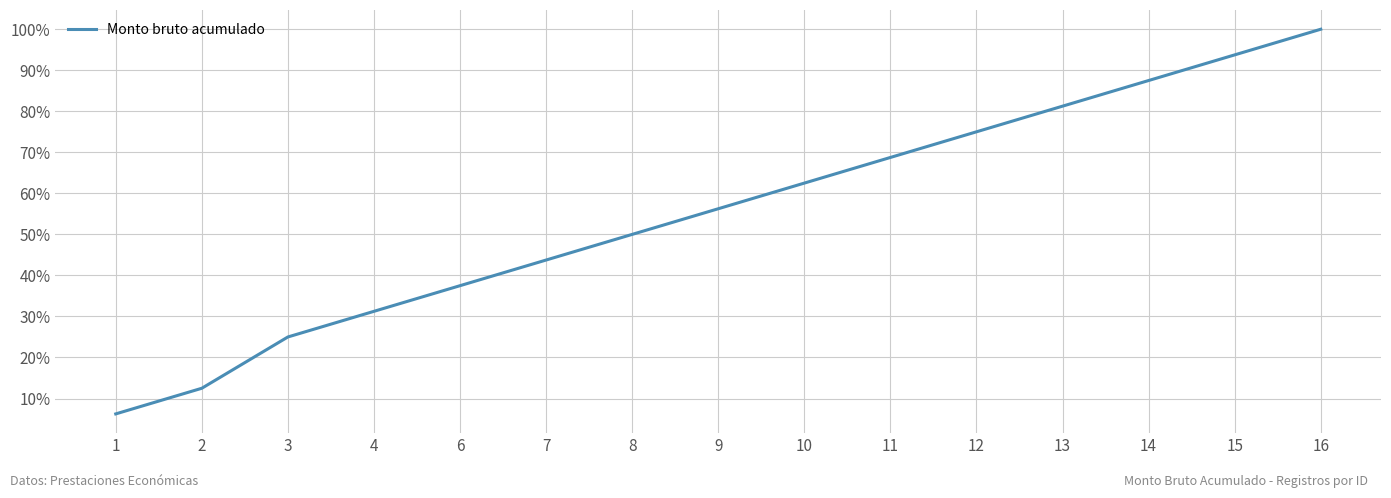

Which category has the highest value across all series?

16